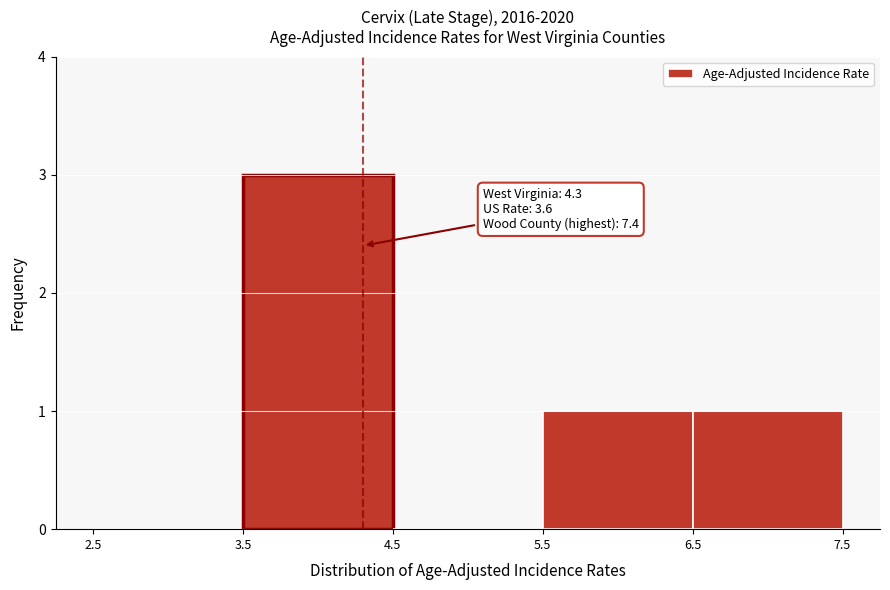

Which range on the x-axis has the tallest bar?

3.5 to 4.5